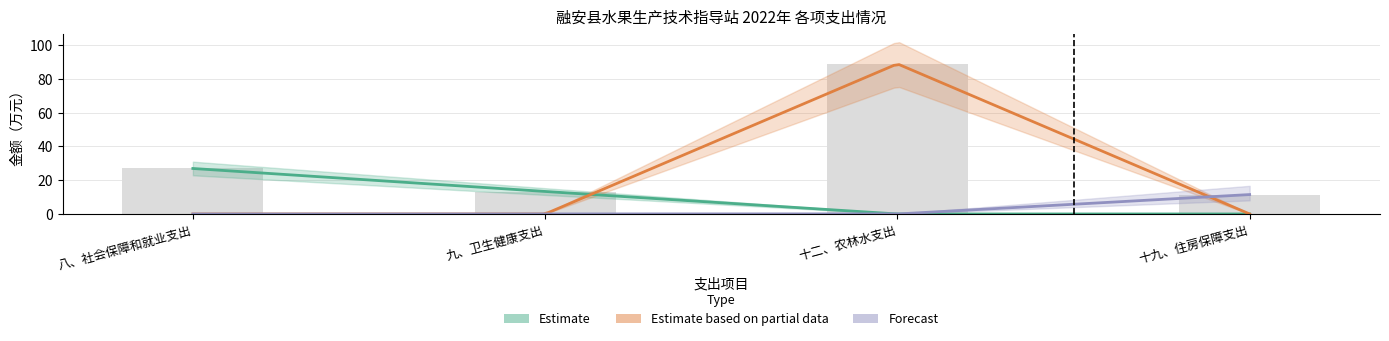

What position from the right is 十二、农林水支出?

2